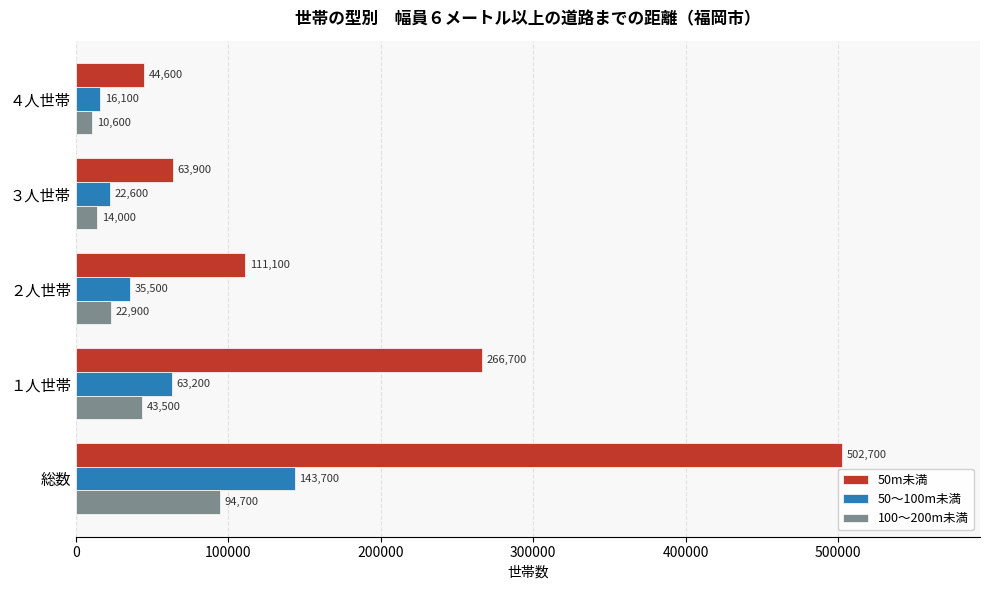

What is the maximum value for 50～100m未満?

143700